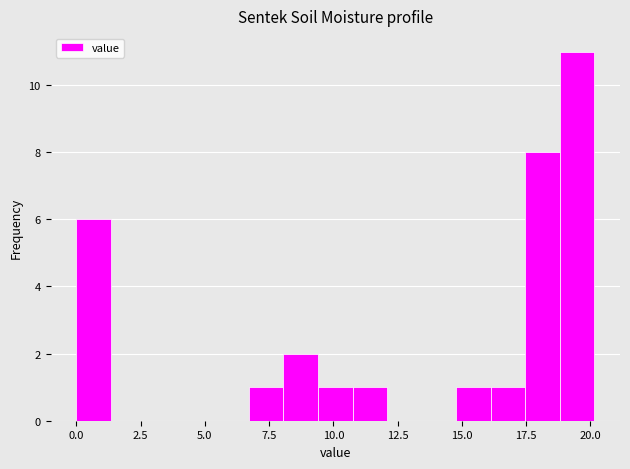

Read against the x-axis, roughly where is the centre of the tallest bar?

19.5